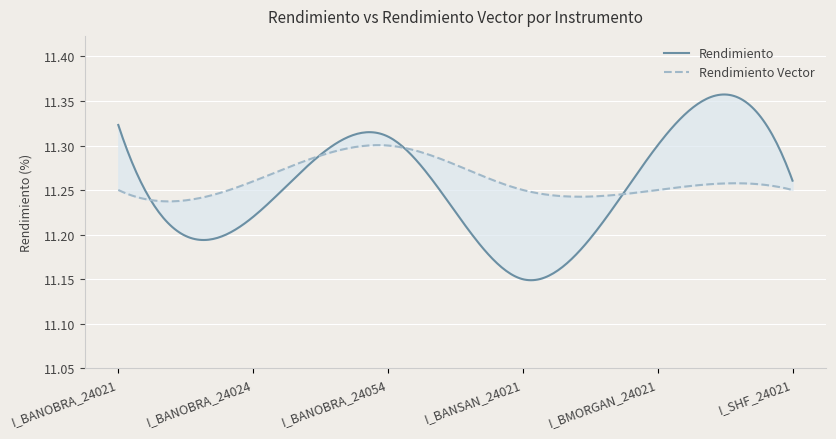

What position from the right is I_BANOBRA_24021?

6